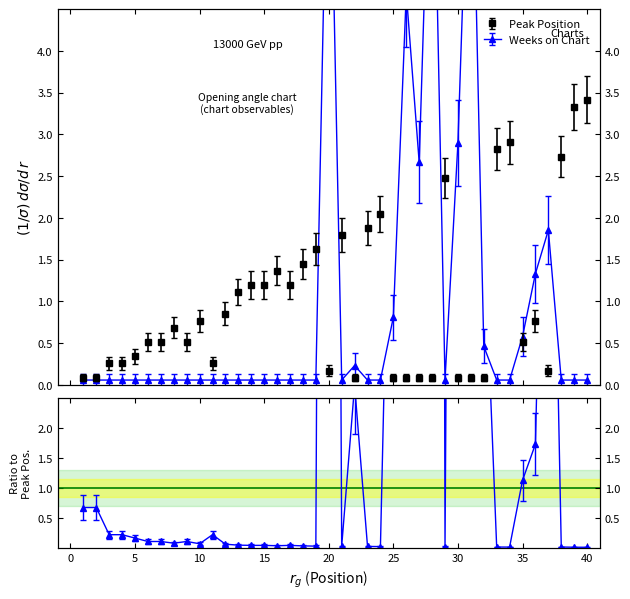

Which category has the lowest value in the Weeks on Chart series?

1